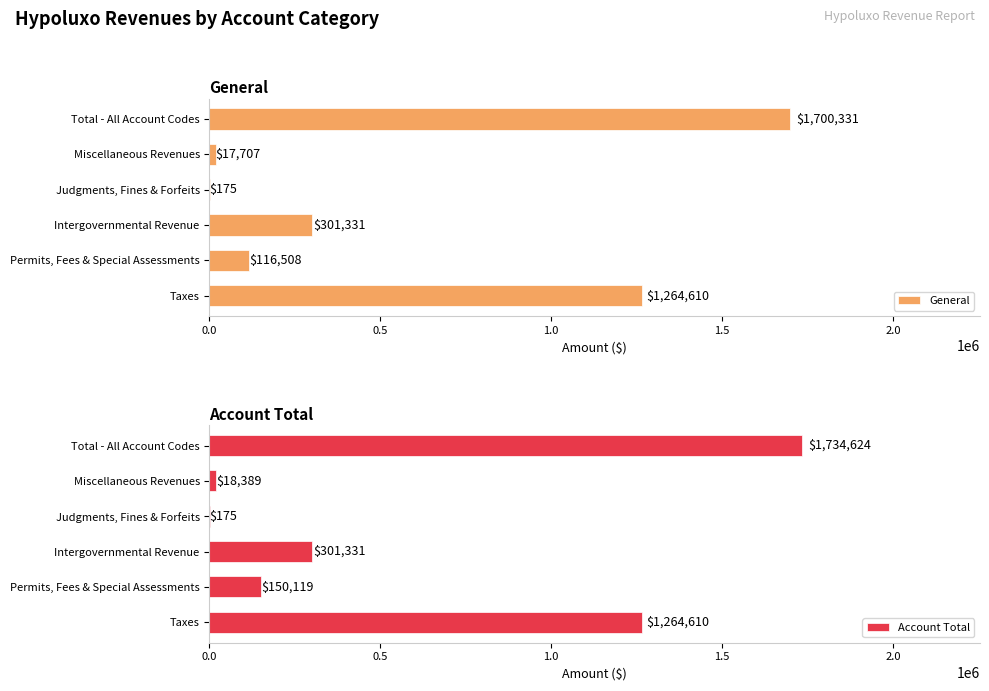

How many data points in Account Total are less than 301331?

3